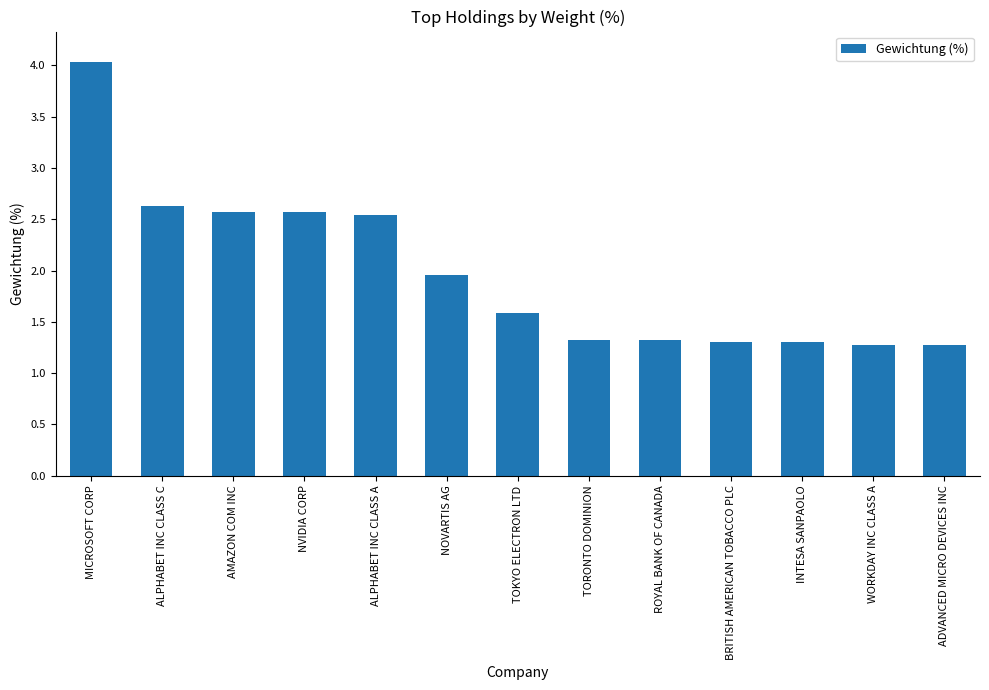

What is the sum of the values at BRITISH AMERICAN TOBACCO PLC and NOVARTIS AG?

3.3